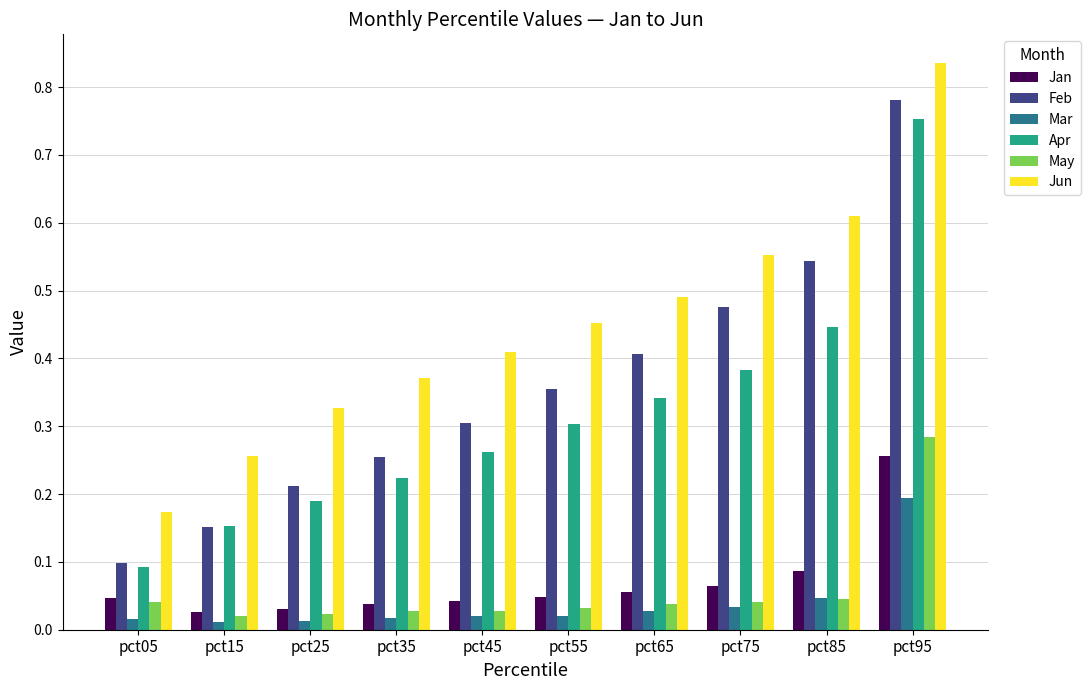

Which series has the widest spread of values?

Feb